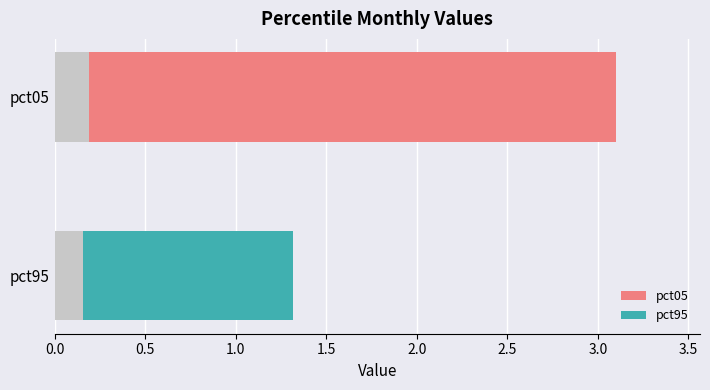

The value at pct05 is 0.2. True or false?

True